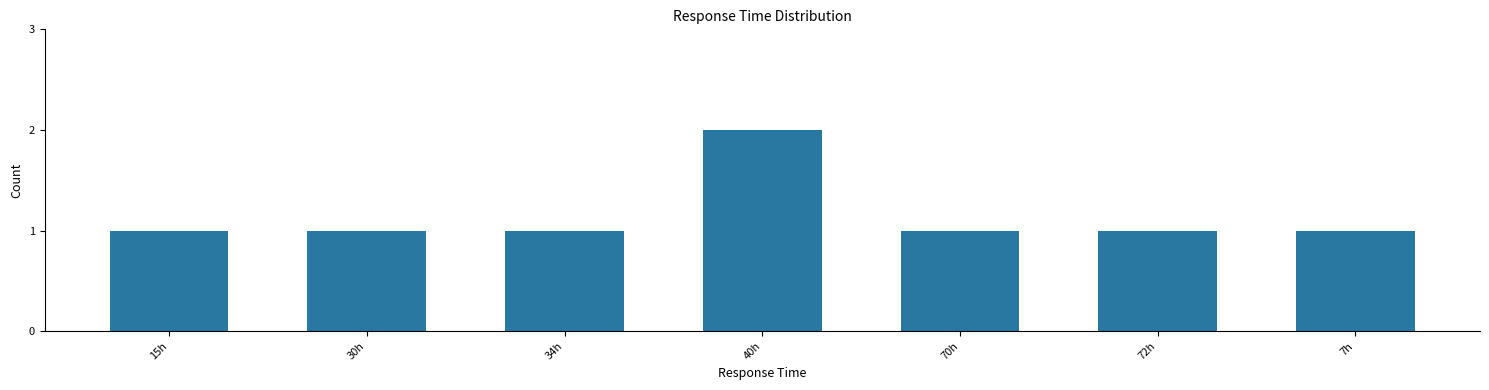

What position from the left is 7h?

7